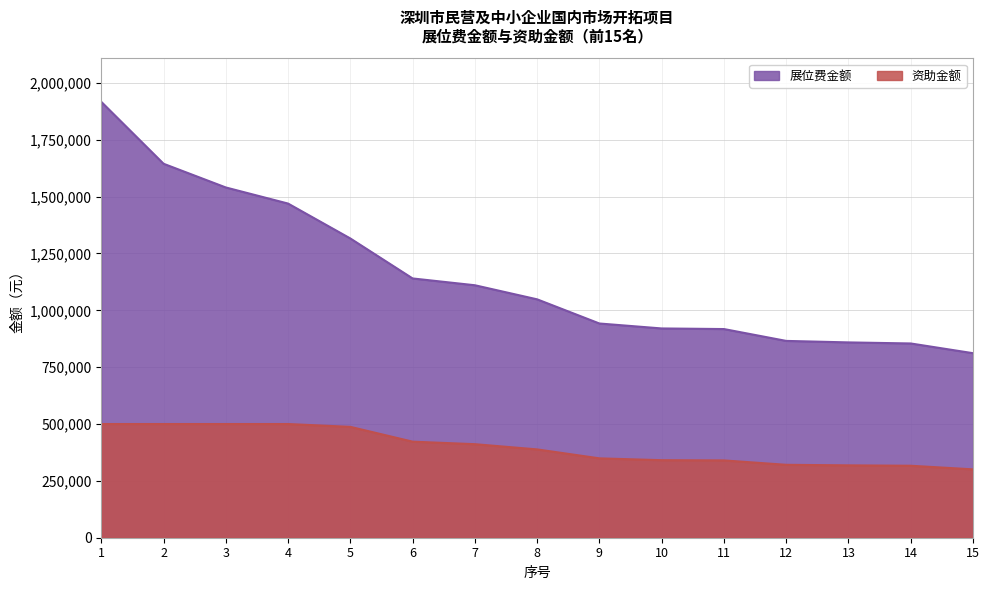

Is the value of 展位费金额 at 12 greater than the value of 资助金额 at 9?

Yes